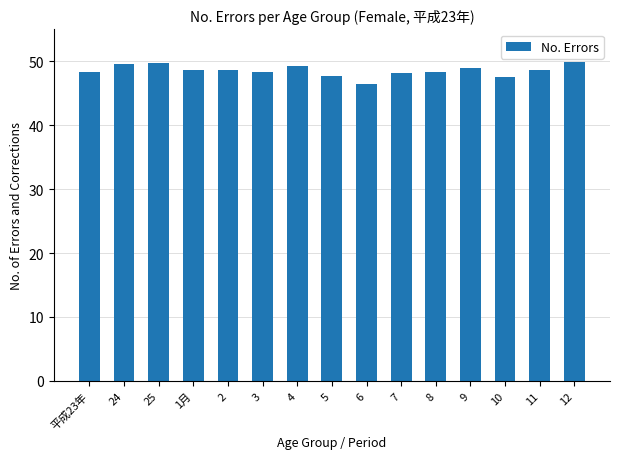

Is it true that the value at 2 is 67.5?

False